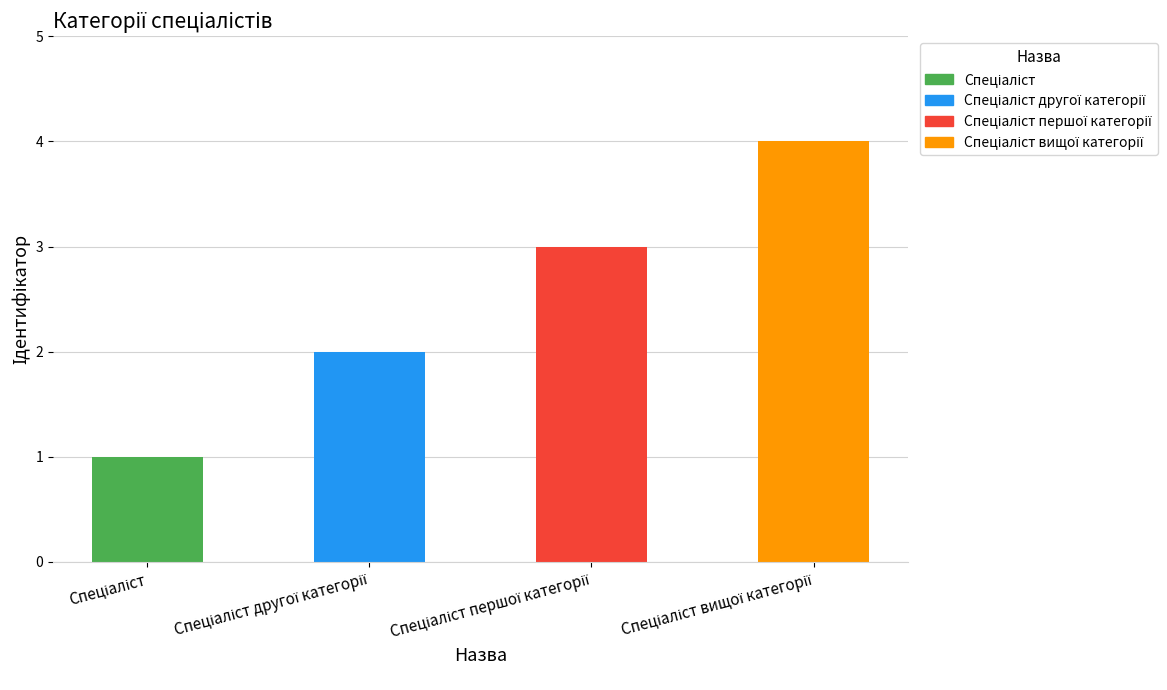

How many values are between 2 and 4?

3